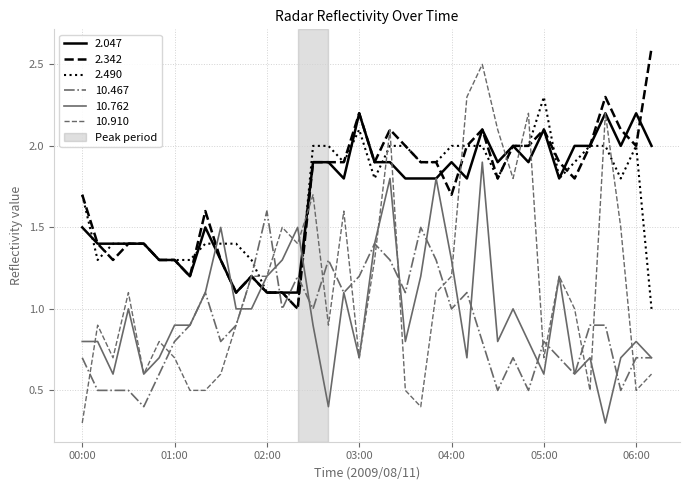

After their last crossing, which series has the higher values: 2.490 or 10.762?

2.490